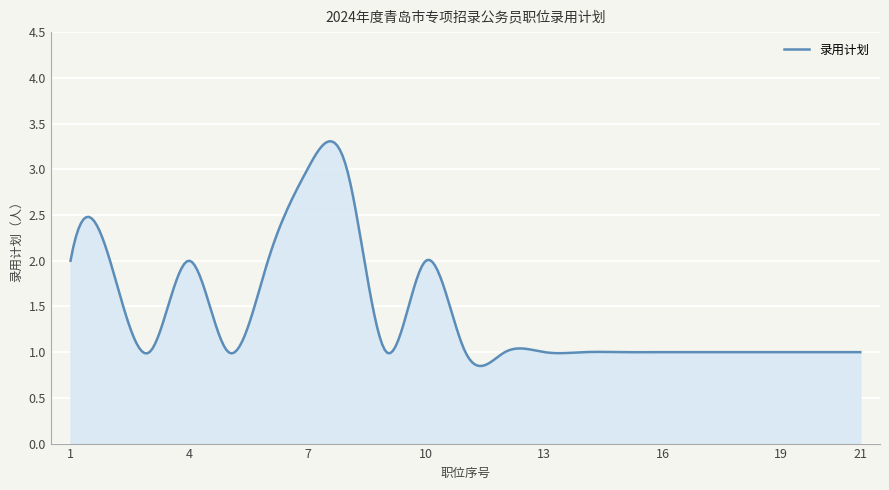

What is the greatest value displayed?

3.3